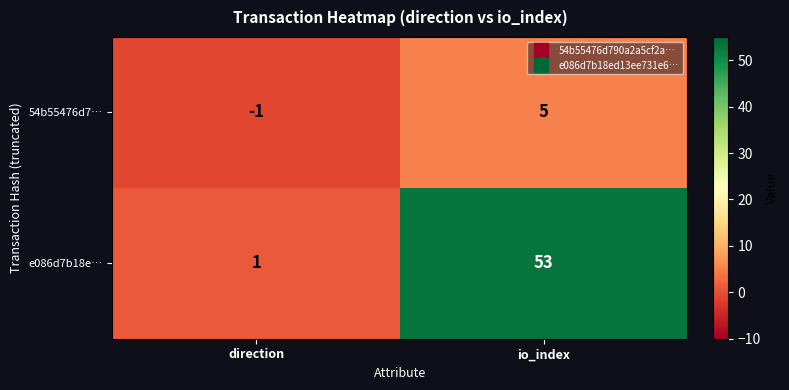

Reading left to right, what are all the values shown in this chart?

54b55476d7…: -1	5
e086d7b18e…: 1	53